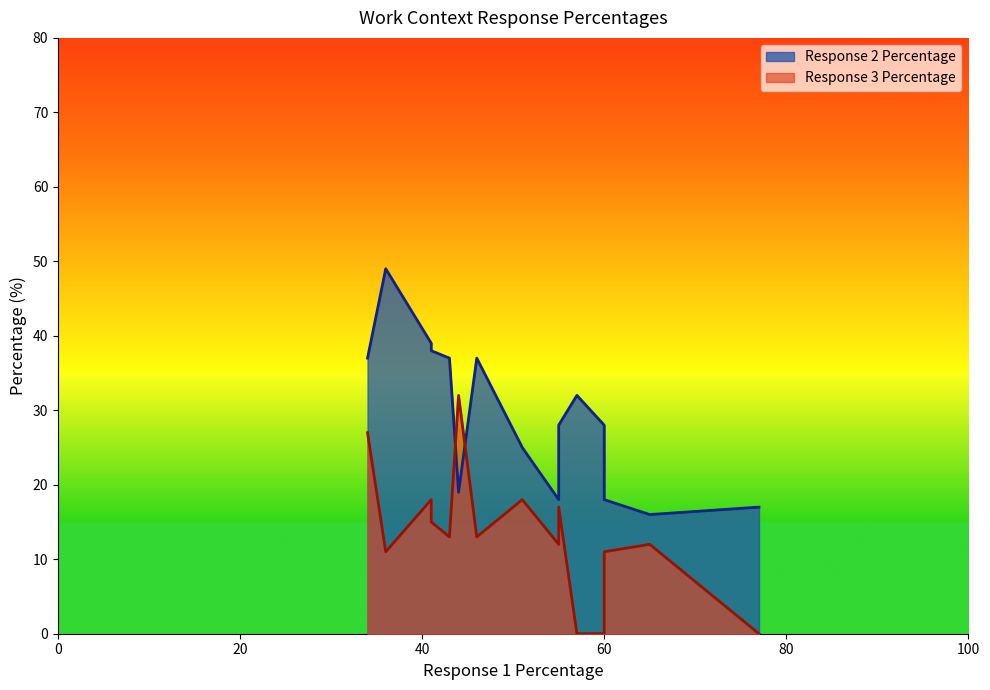

Is it true that Response 2 Percentage equals 9 at Importance of Being Exact or Accurate?

False